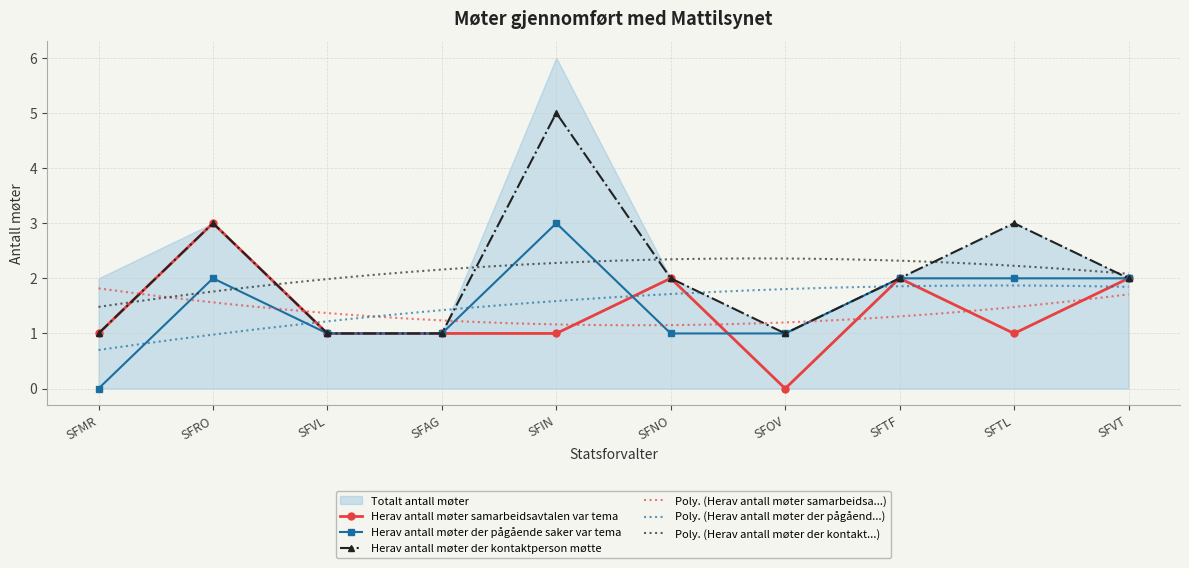

At which category does Herav antall møter samarbeidsavtalen var tema reach its first local peak?

SFRO